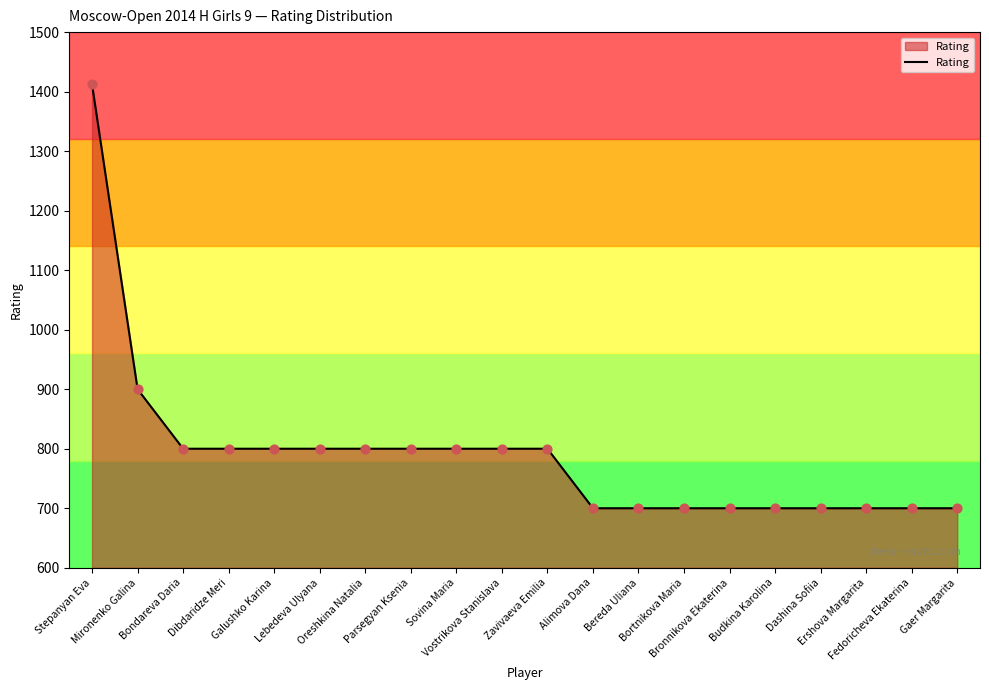

What is the ratio of the value at Alimova Dana to the value at Vostrikova Stanislava?

0.9